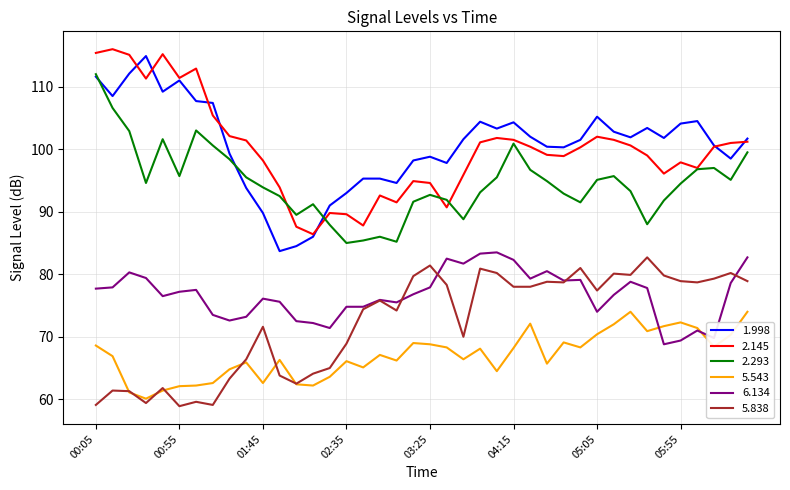

True or false: 1.998 and 6.134 cross at least once.

False